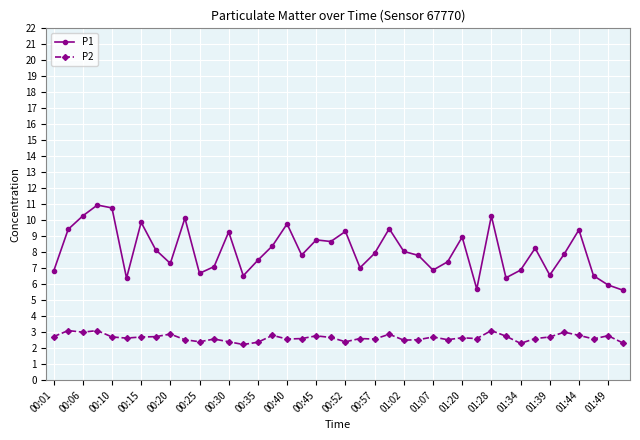

True or false: P2 and P1 cross at least once.

False